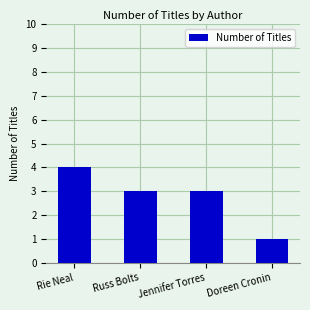

Approximately how many times larger is the value at Jennifer Torres compared to Doreen Cronin?

3.0